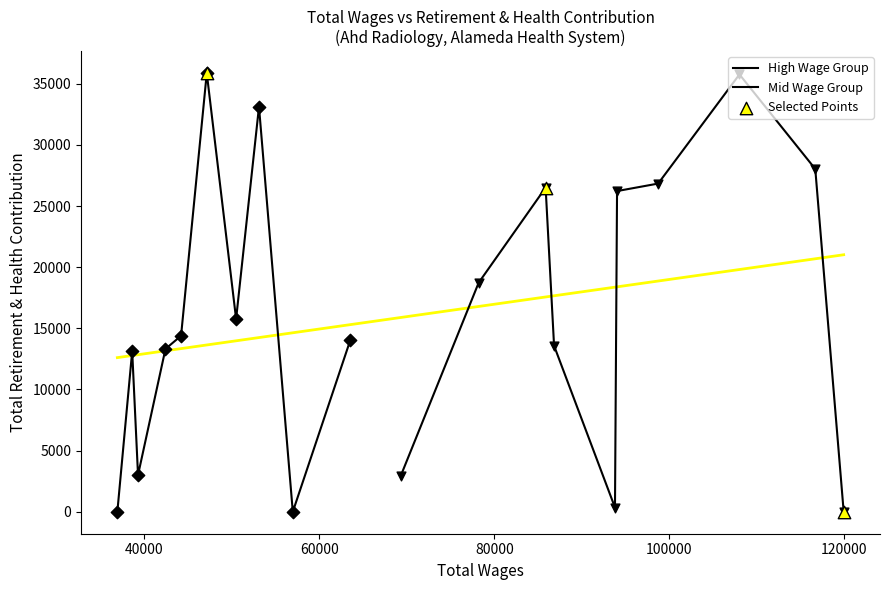

What is the change in value from 3 to 19?

-26839